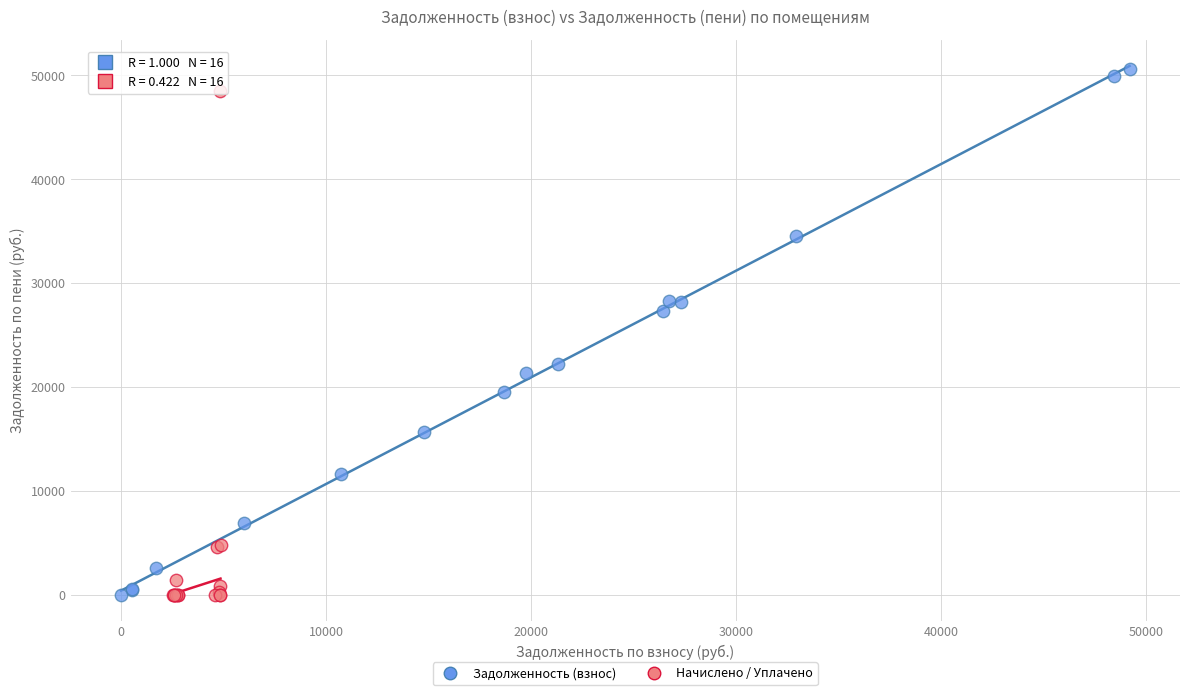

Which series has the largest Y range (max minus min)?

Задолженность (взнос)